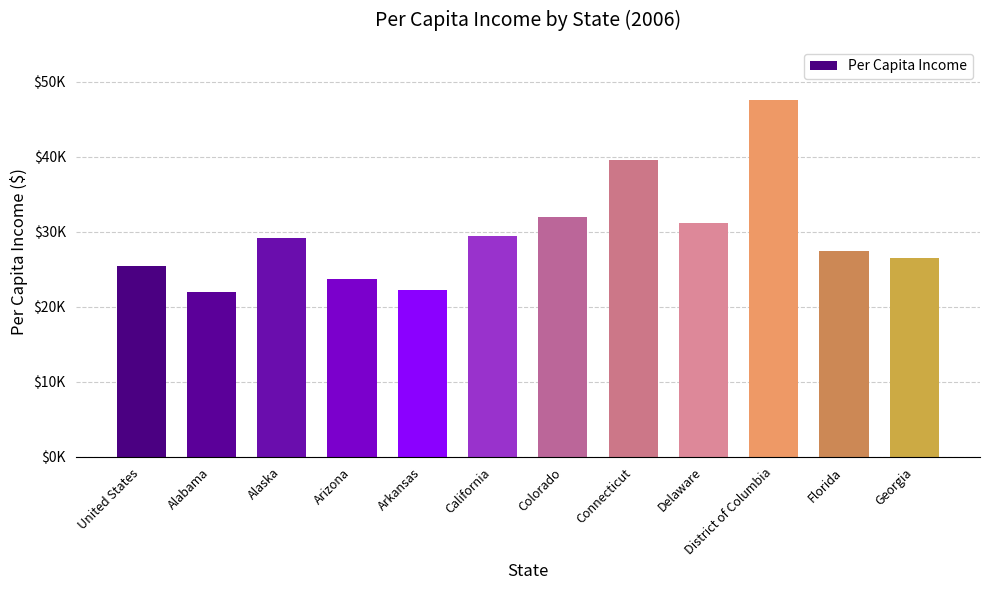

Reading left to right, what are all the values shown in this chart?

United States=25468	Alabama=21998	Alaska=29169	Arizona=23741	Arkansas=22214	California=29457	Colorado=31986	Connecticut=39574	Delaware=31192	District of Columbia=47515	Florida=27495	Georgia=26518